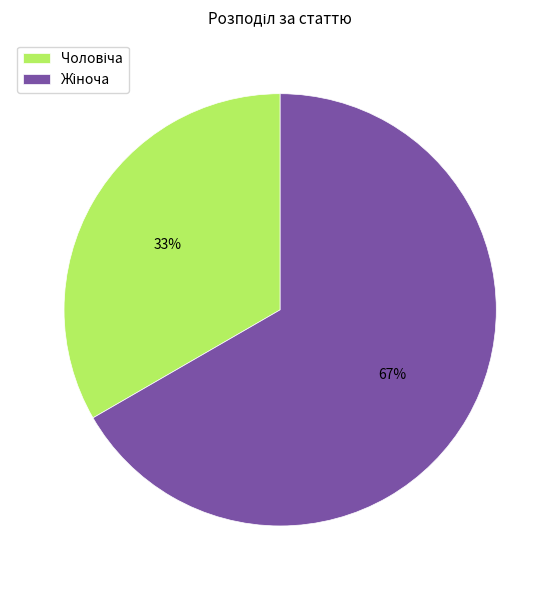

How many segments does this pie chart have?

2